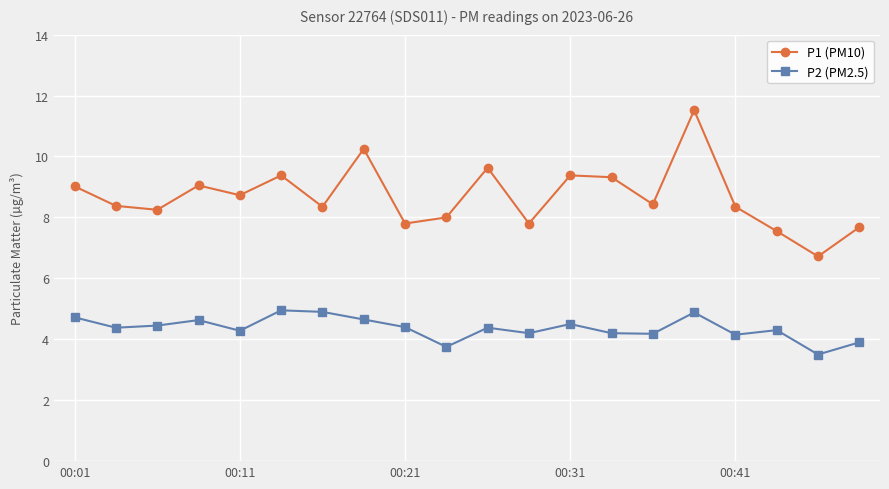

What is the minimum value shown in the chart?

3.5